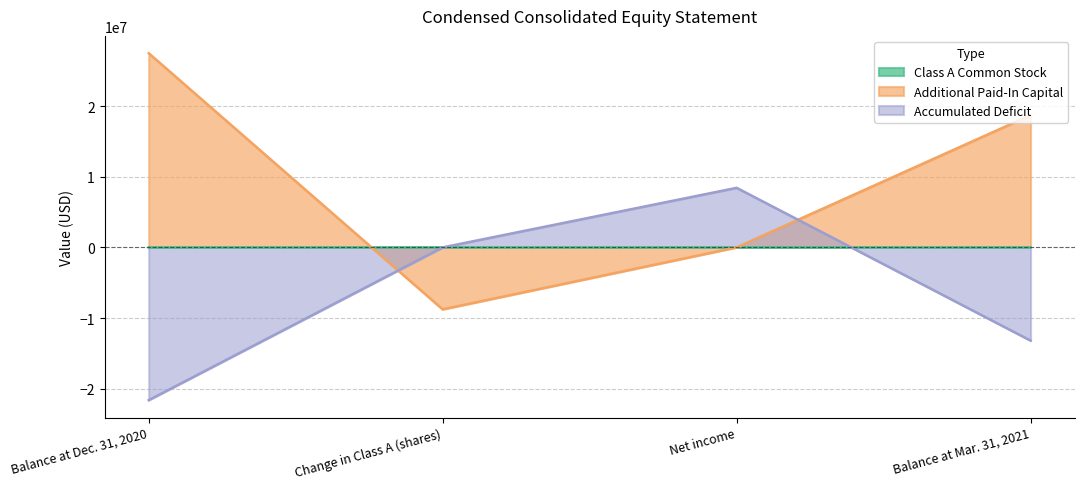

What is the total value across all series at Balance at Dec. 31, 2020?

5863568